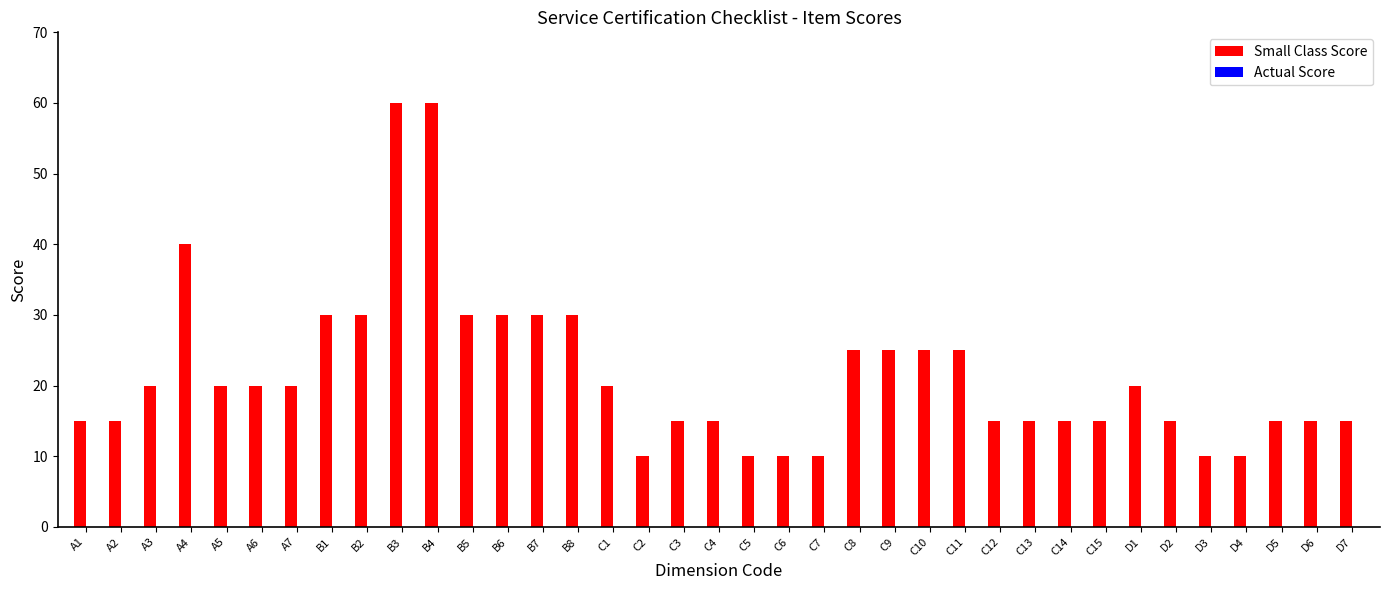

How many data points does each series have?

37